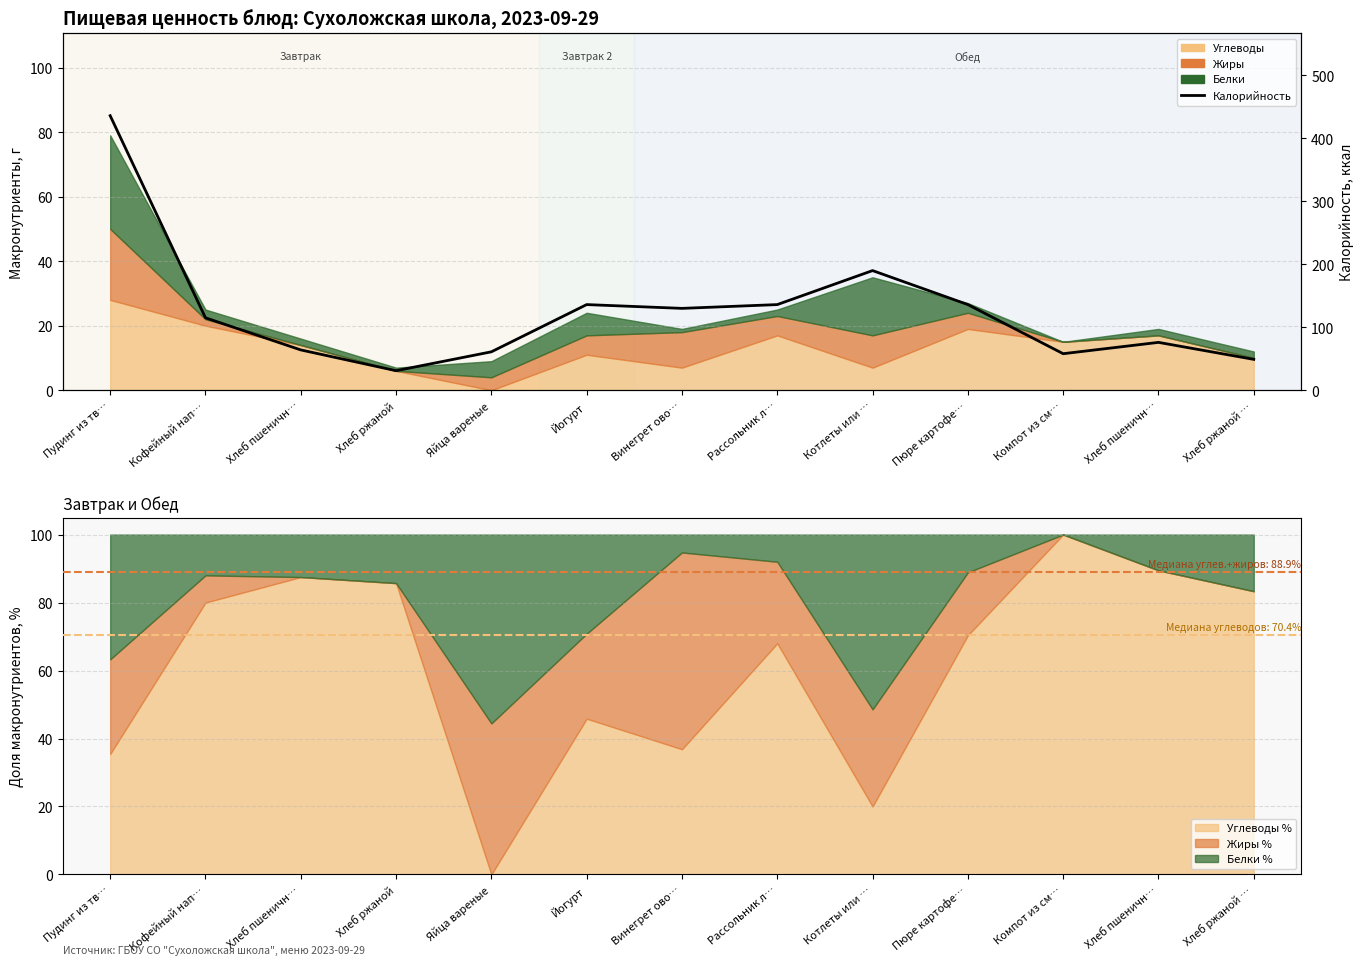

What is the value of the 8th point from the left?

136